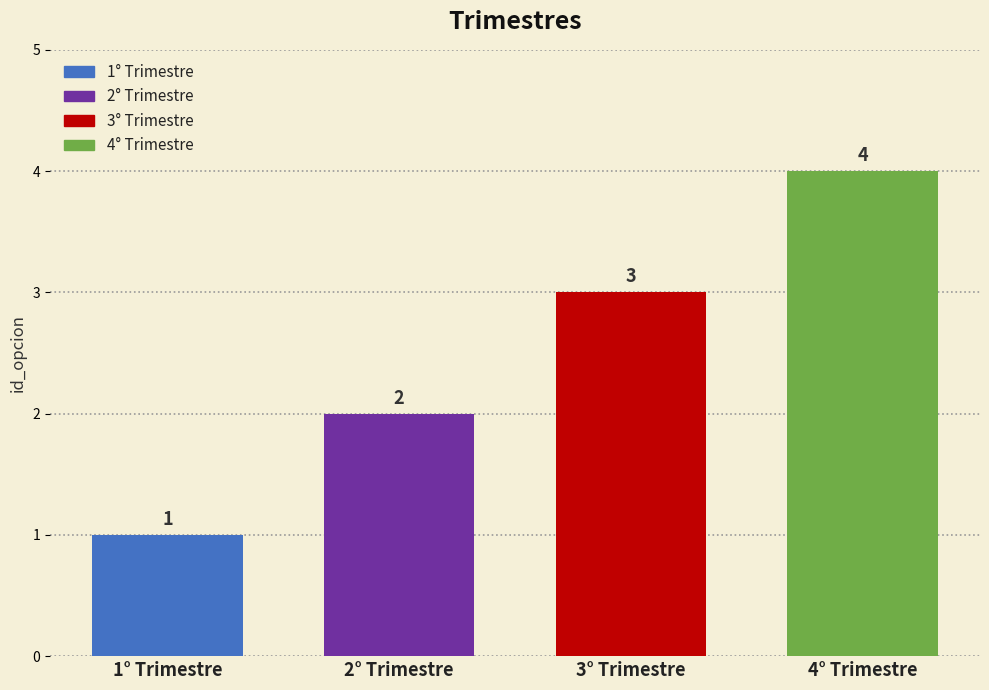

What is the smallest value displayed?

1